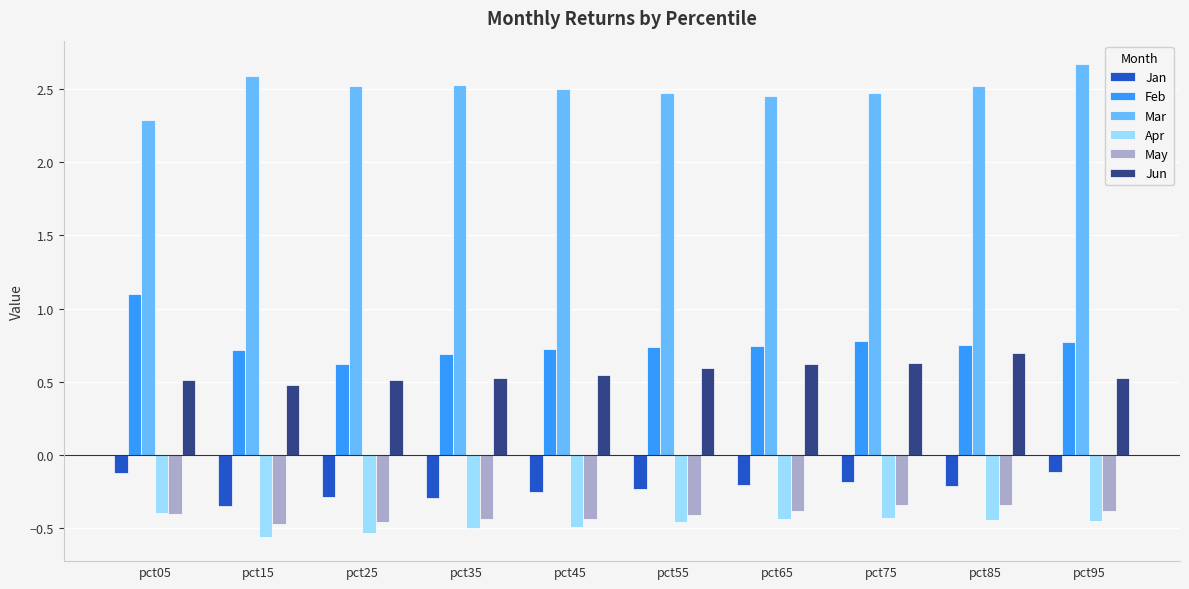

What is the minimum value for Feb?

0.6